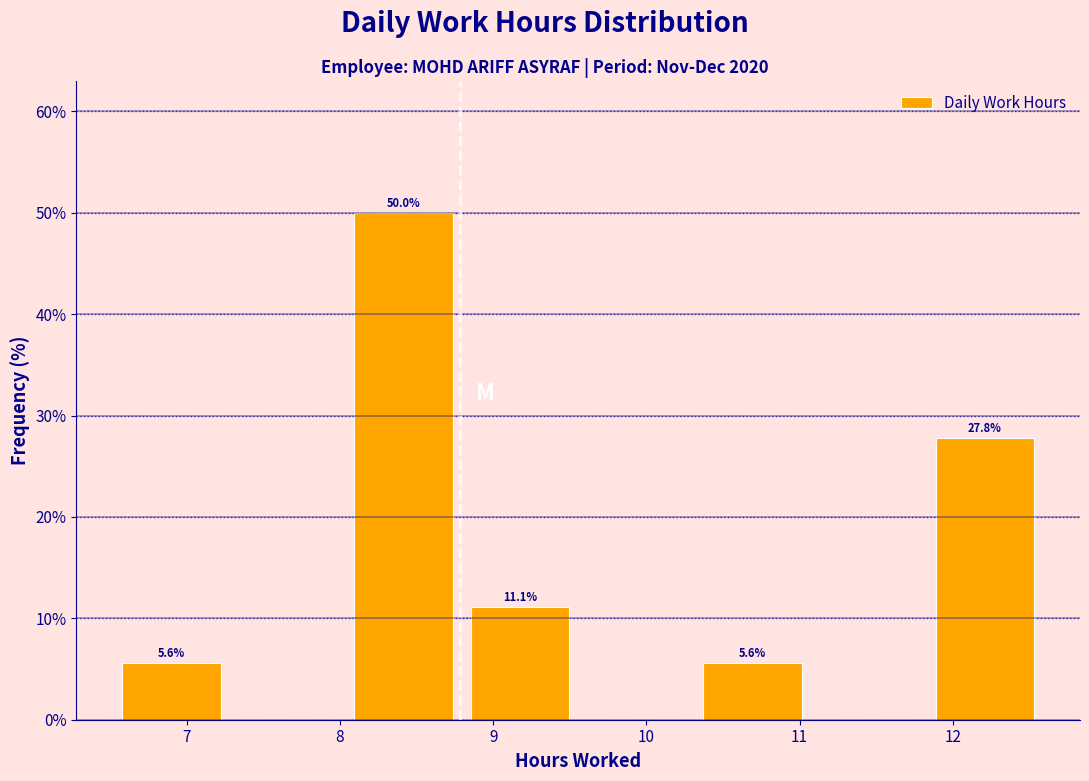

Over which range of the x-axis is the bar tallest?

8.0 to 8.8